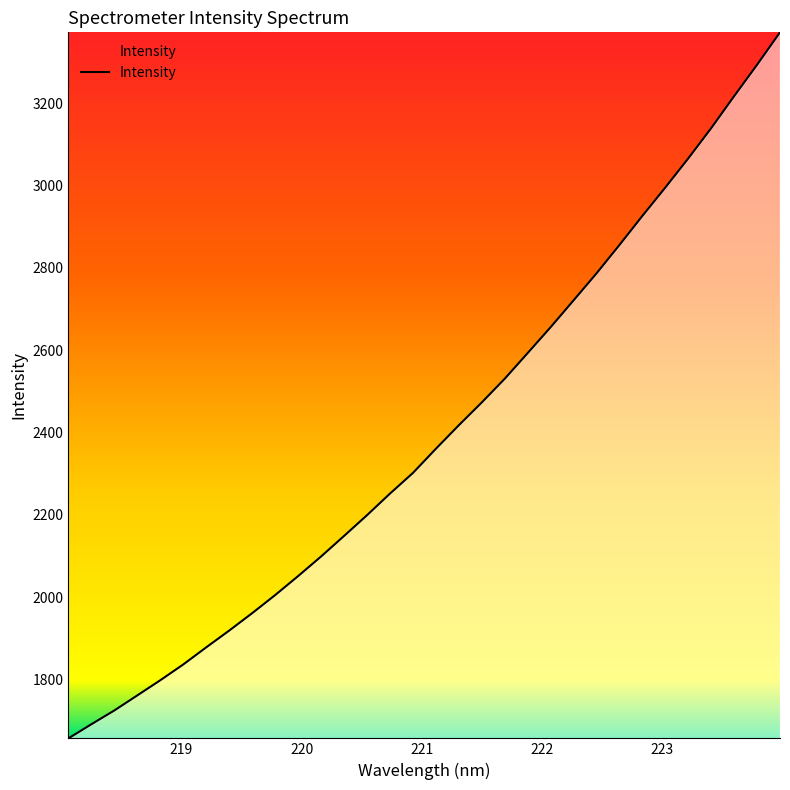

What is the greatest value displayed?

3372.3